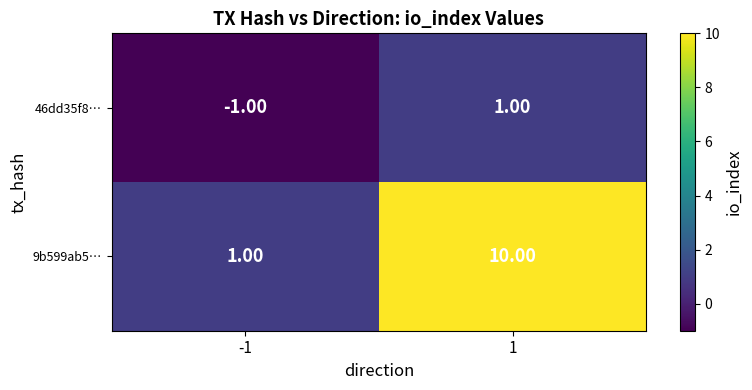

Rank the series by their maximum value, from highest to lowest.

9b599ab5…, 46dd35f8…